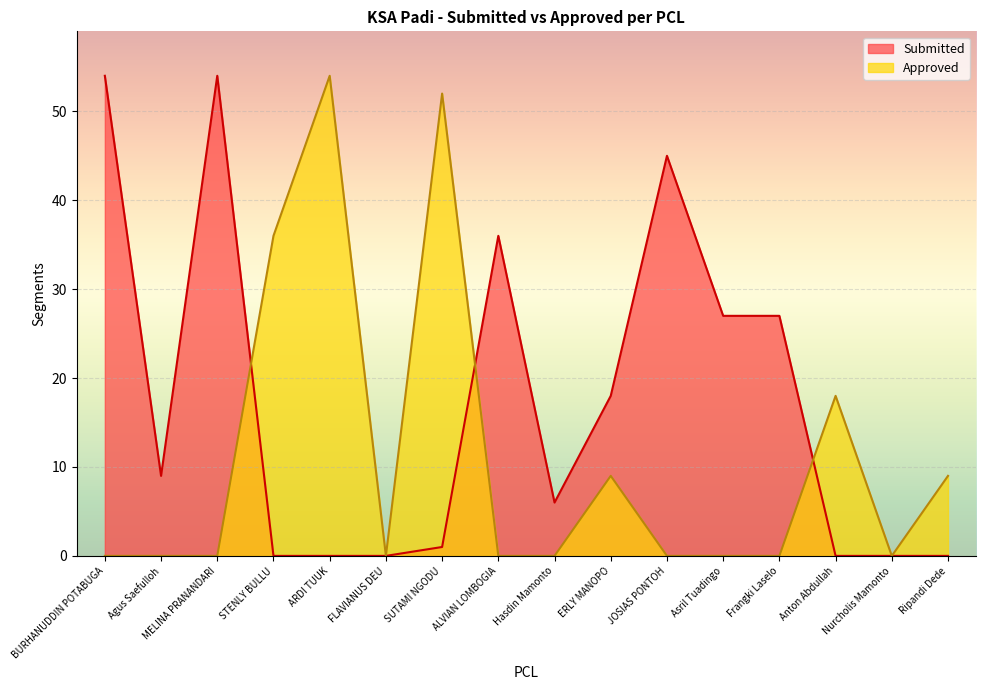

Which category has the highest value in the Approved series?

ARDI TUUK